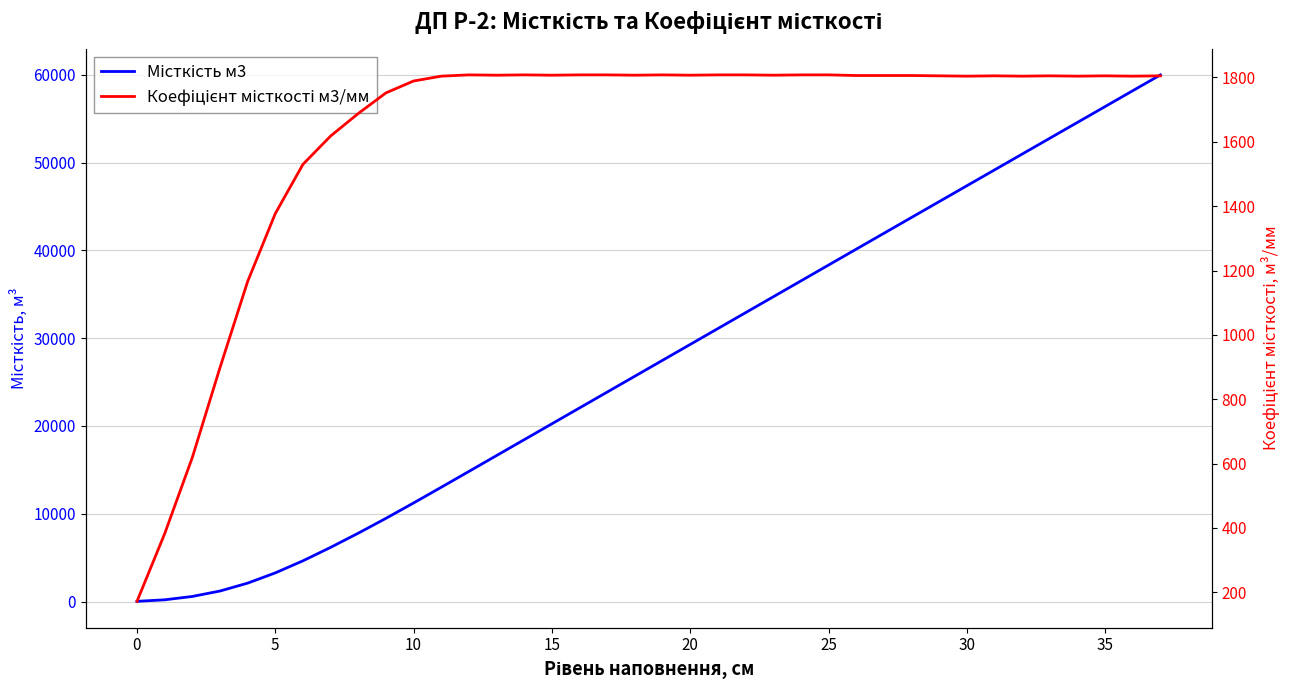

Is the value of Коефіцієнт місткості м3/мм at 25 greater than the value of Місткість м3 at 15?

No